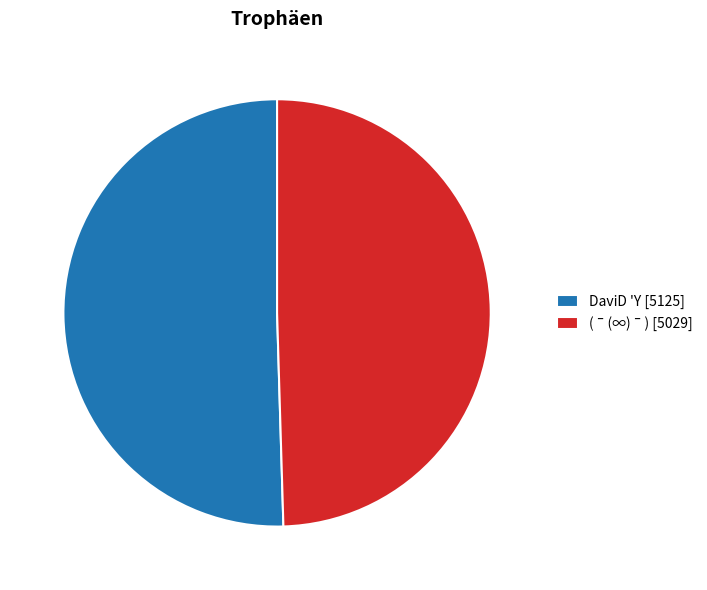

Does (ˉ(∞)ˉ) [5029] account for over 50% of the chart?

No